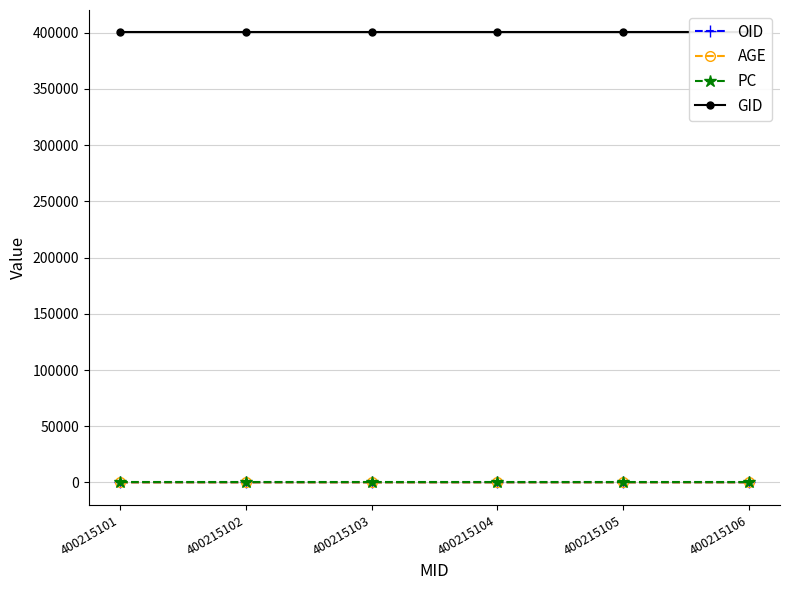

Is it true that PC equals 20 at 400215104?

False